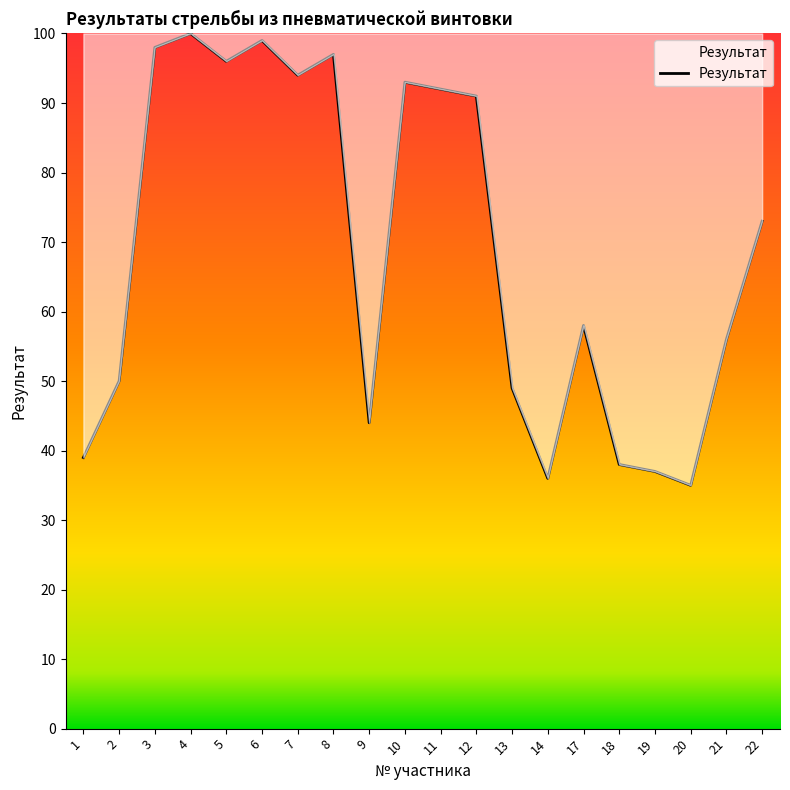

The chart shows a value of 36 at 14. True or false?

True